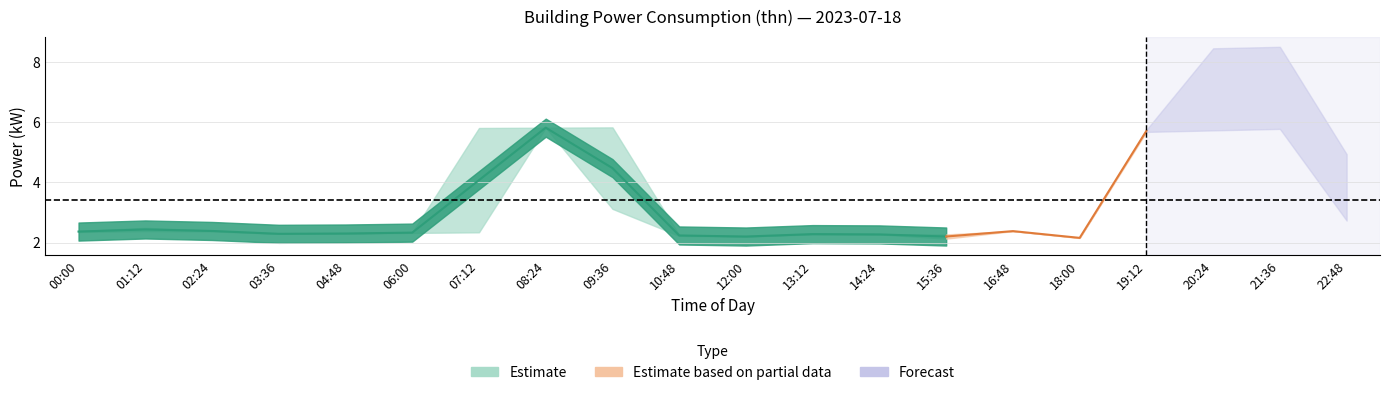

True or false: power_lower and power_upper cross at least once.

False